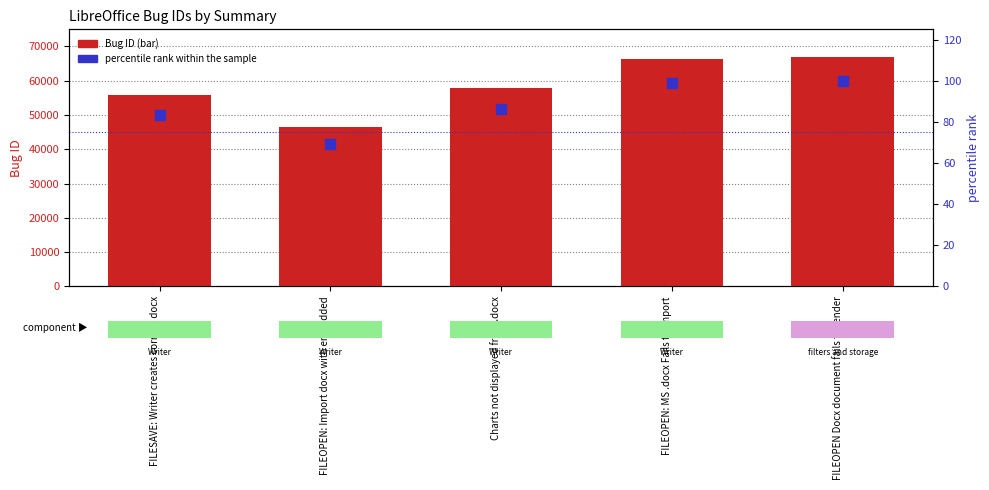

At which category is the sum across all series the highest?

FILEOPEN Docx document fails to render